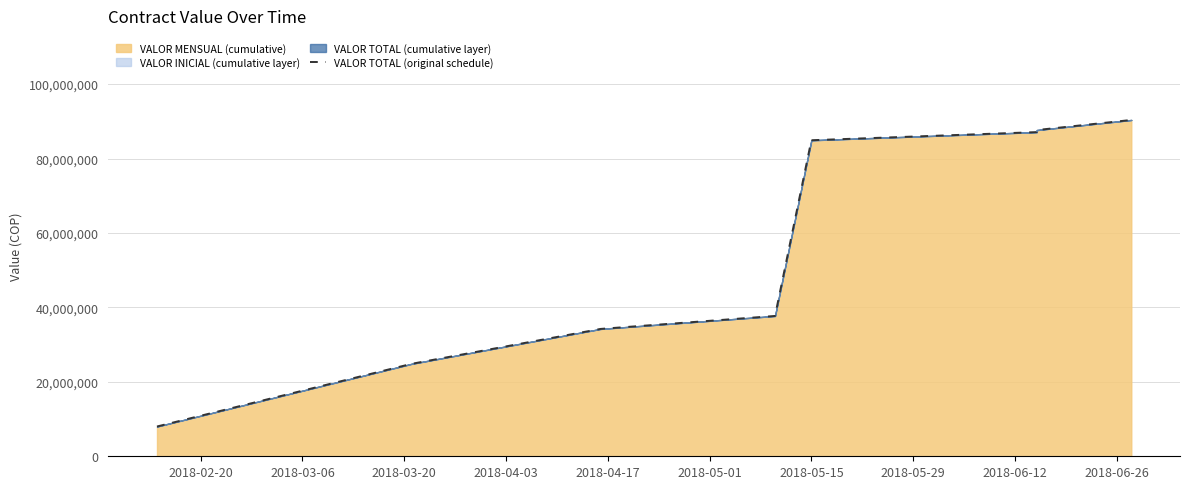

The chart shows a value of 40826739 at 2018-03-06. True or false?

False